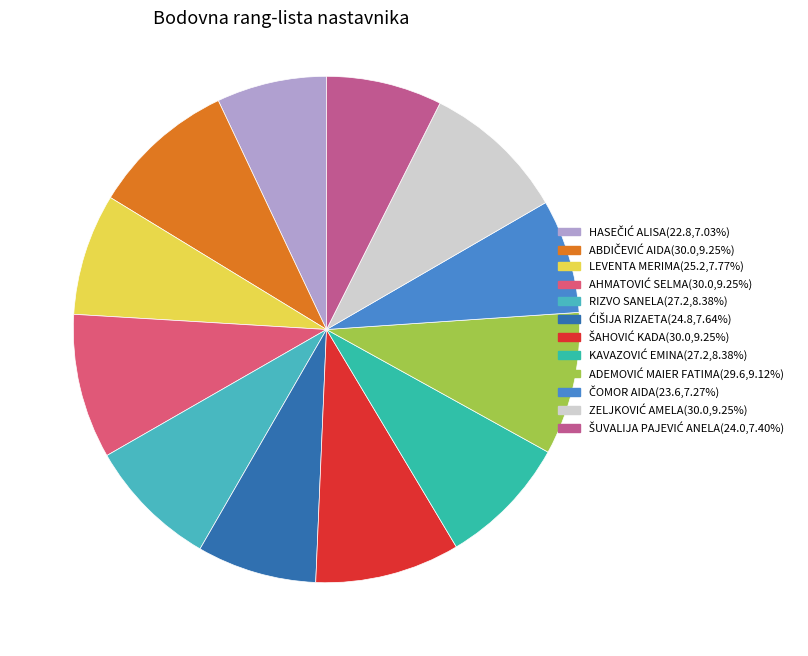

Count the number of slices in the pie.

12